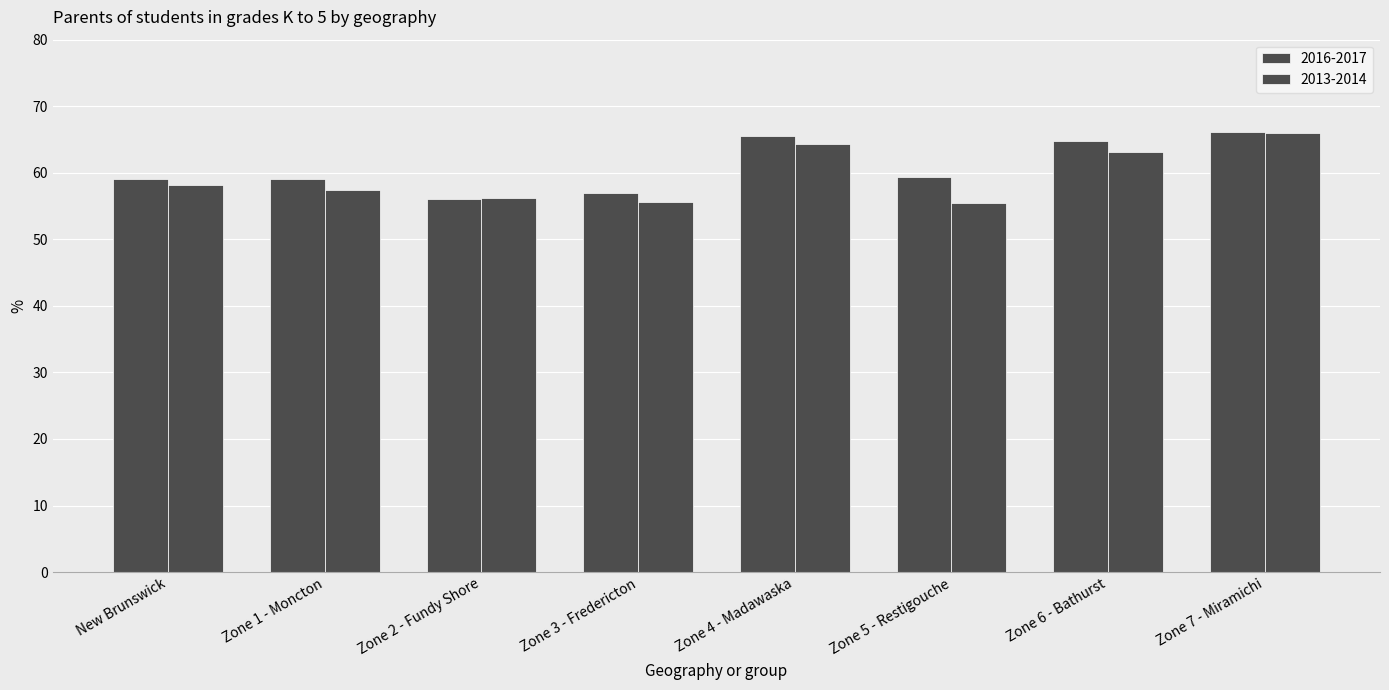

How many groups of bars are there?

8